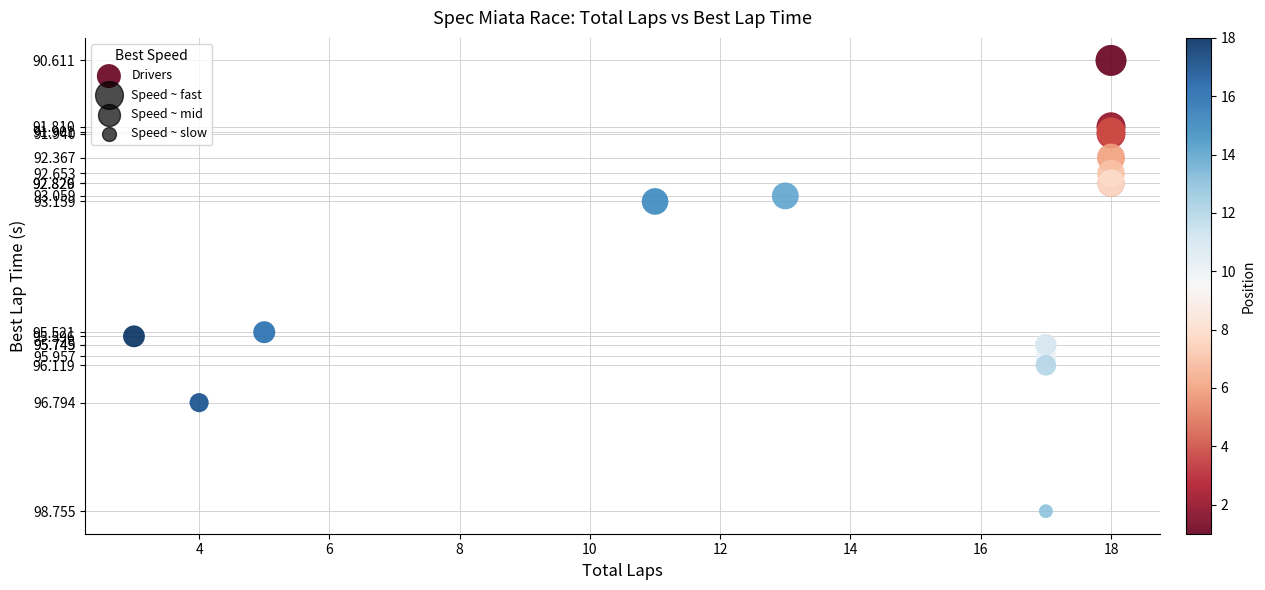

What Y value in the scatter plot is closest to 94?

93.2